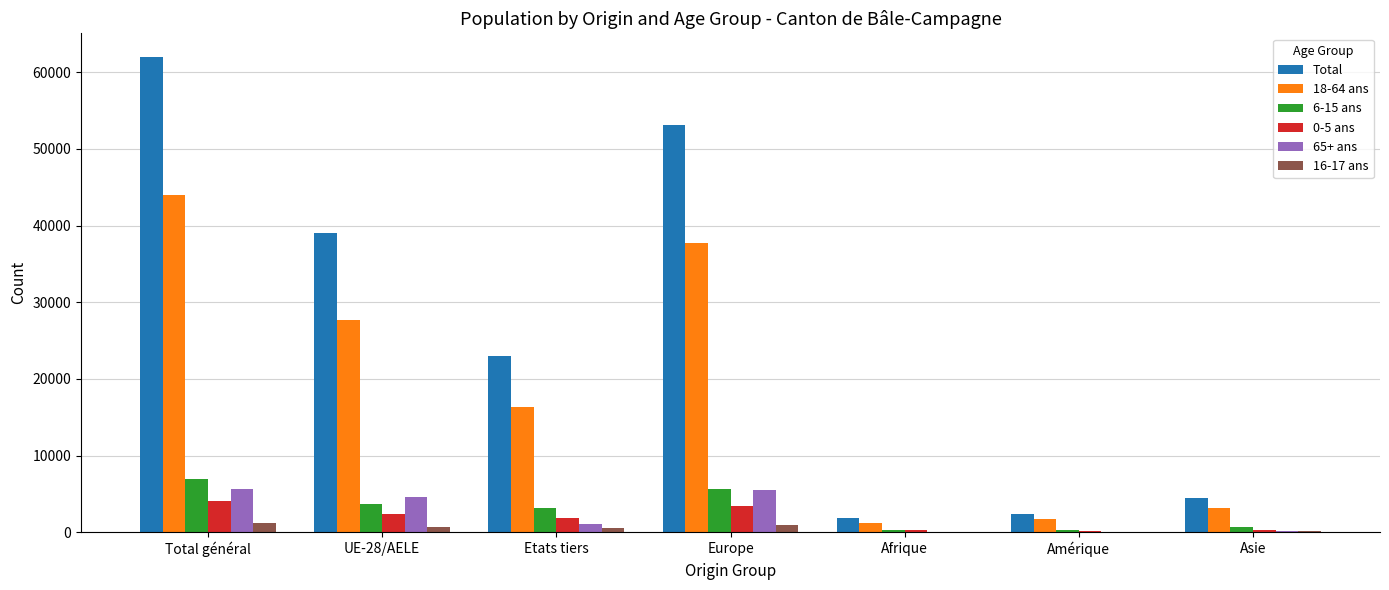

Where is Total nearest to the value 31896?

UE-28/AELE